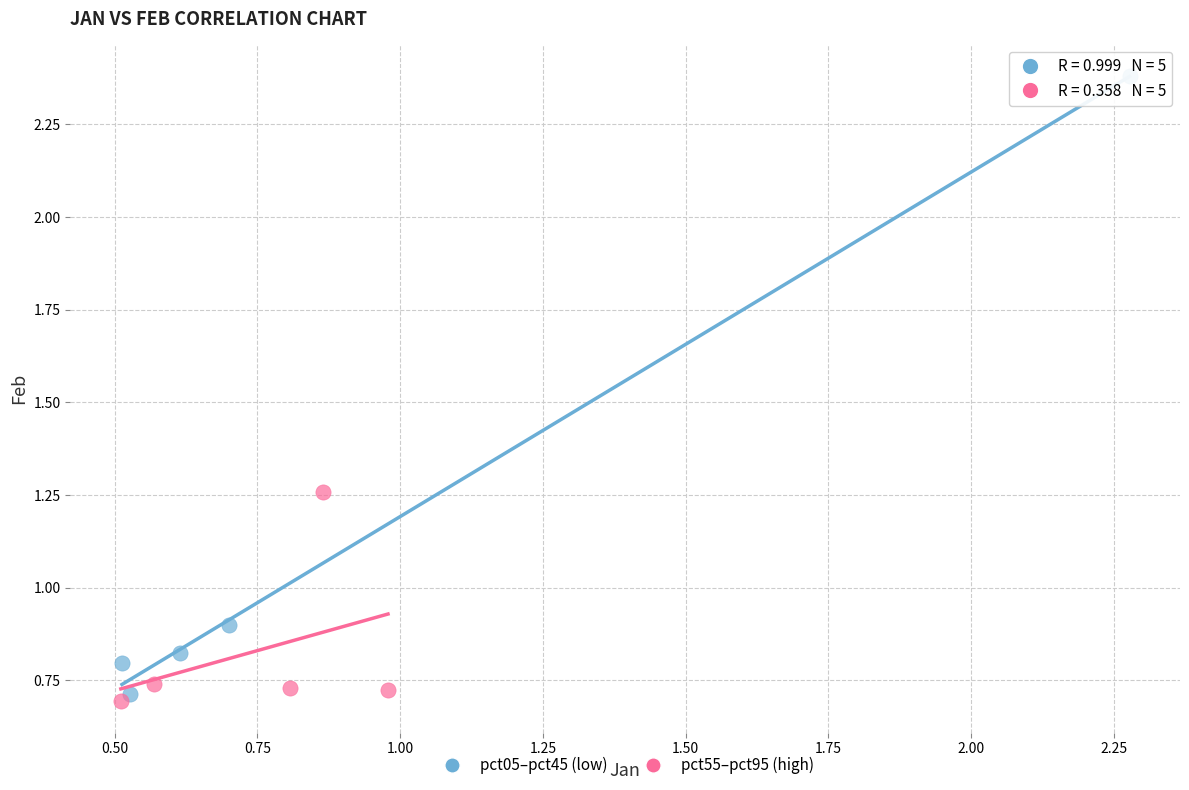

Which series reaches the minimum Y coordinate?

pct55–pct95 (high)